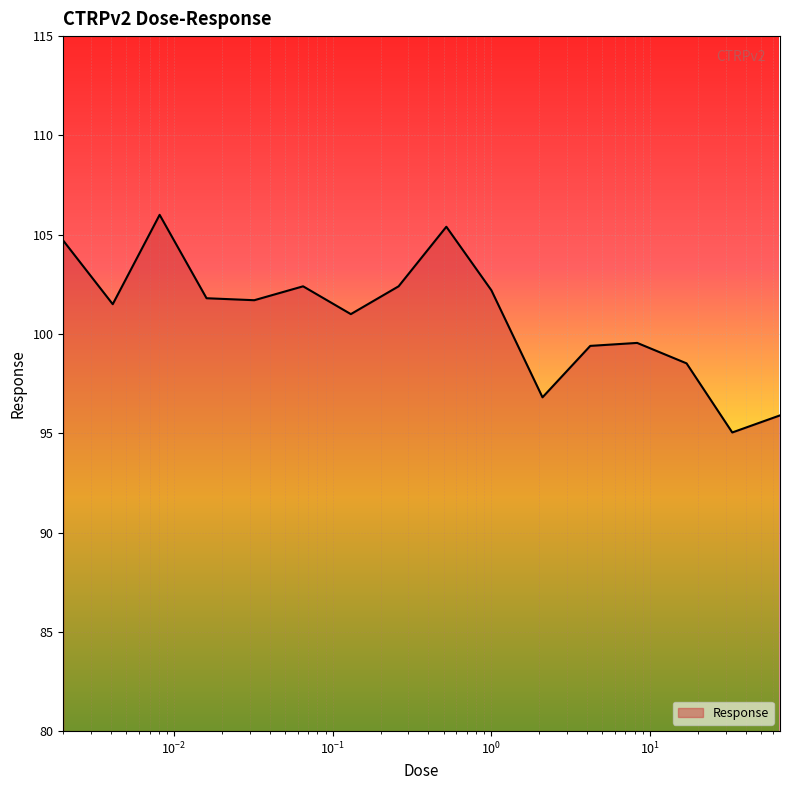

What is the difference between the maximum and minimum values?

11.0